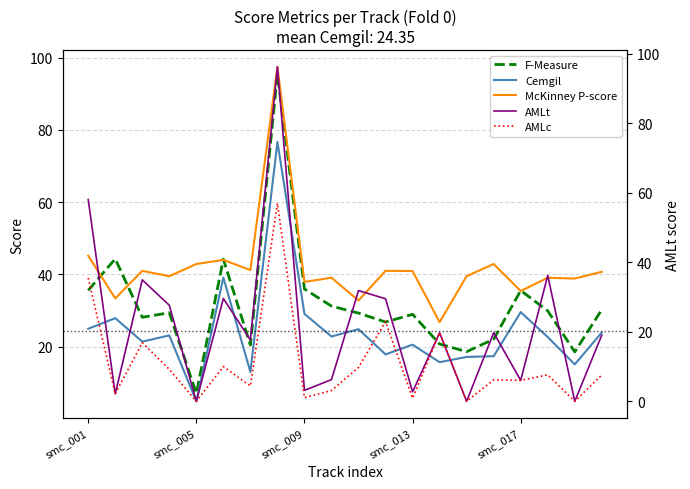

At which category does the chart reach its peak across all series?

7